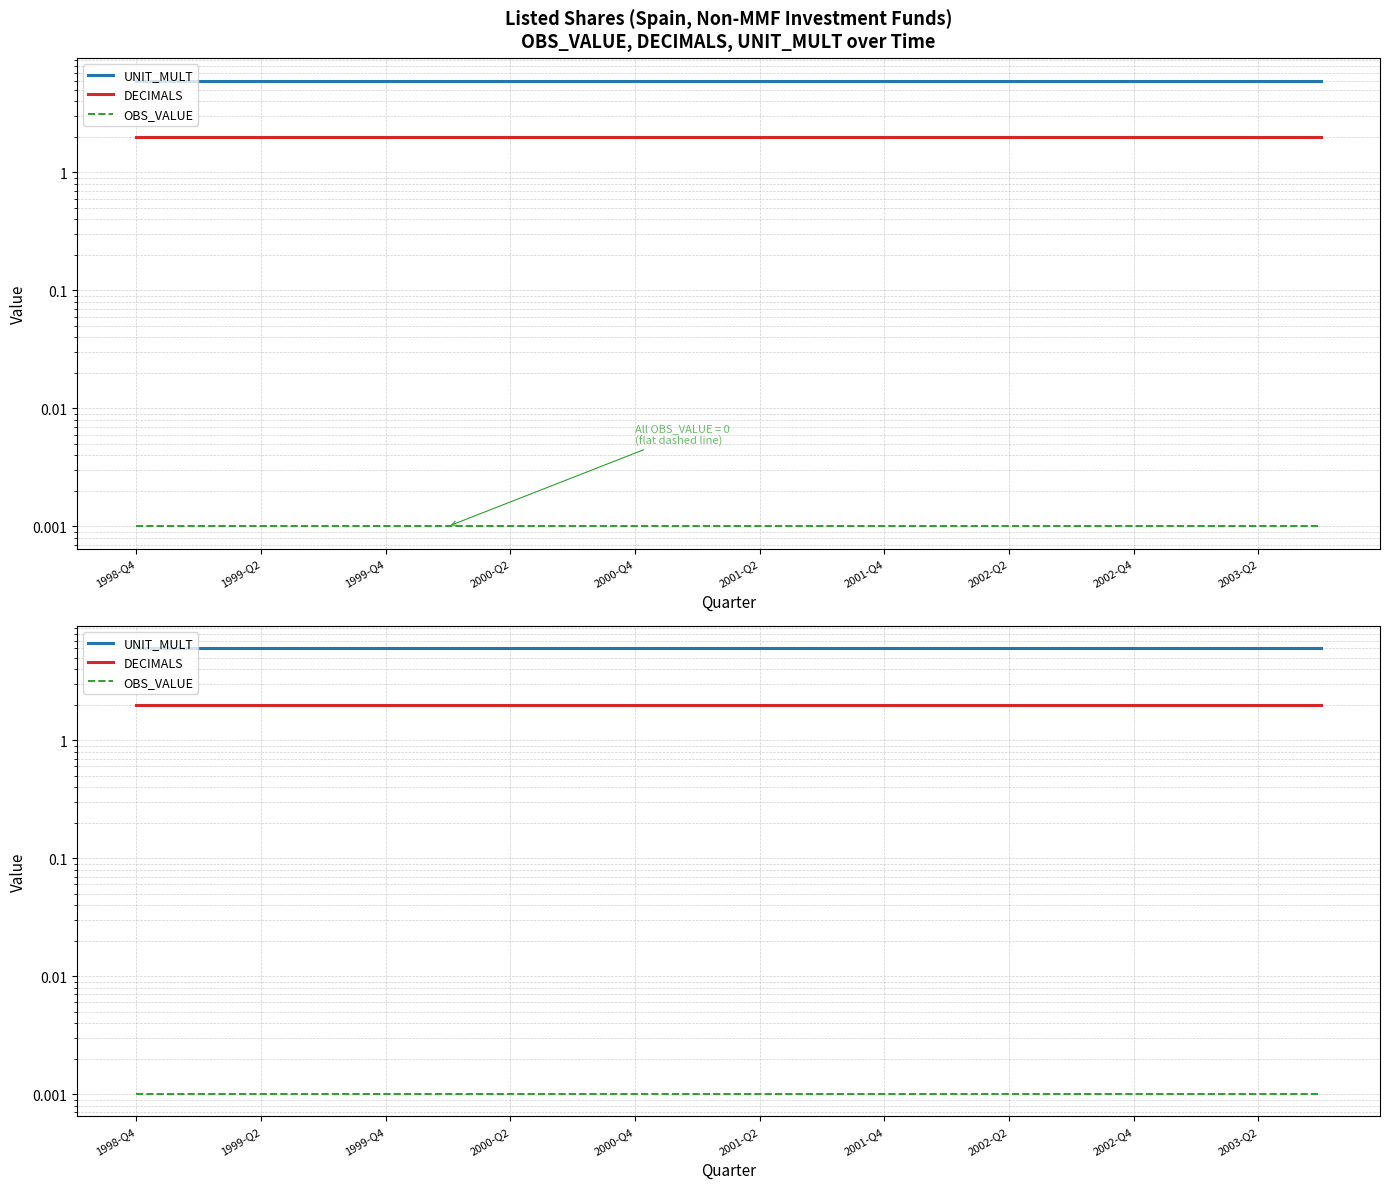

What is the spread (max minus min) of values at 2000-Q2?

6.0